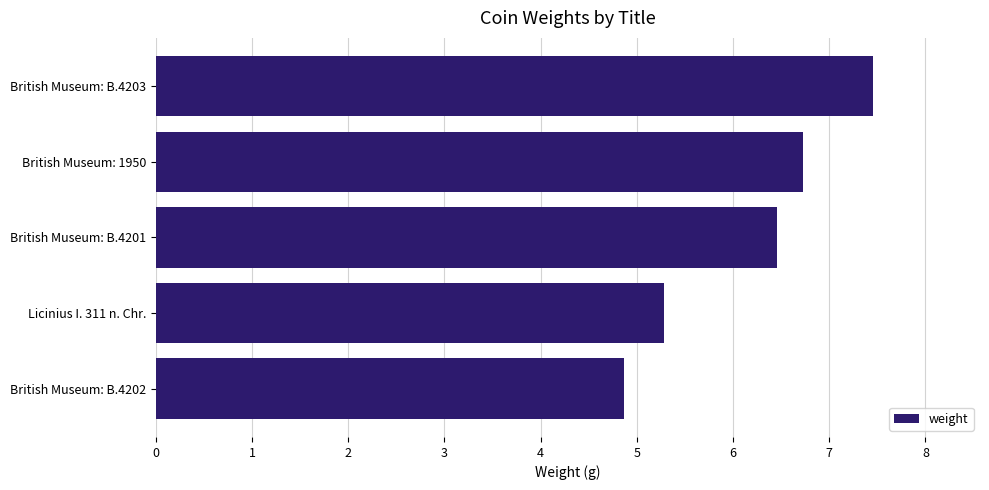

What is the change in value from British Museum: B.4202 to British Museum: 1950?

+1.9